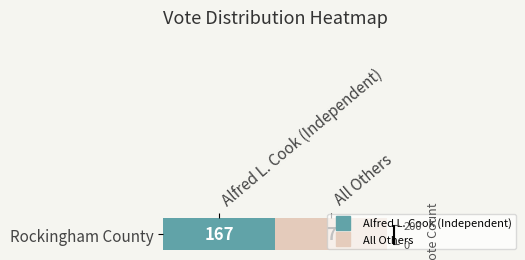

The value at Alfred L. Cook (Independent) is 232. True or false?

False